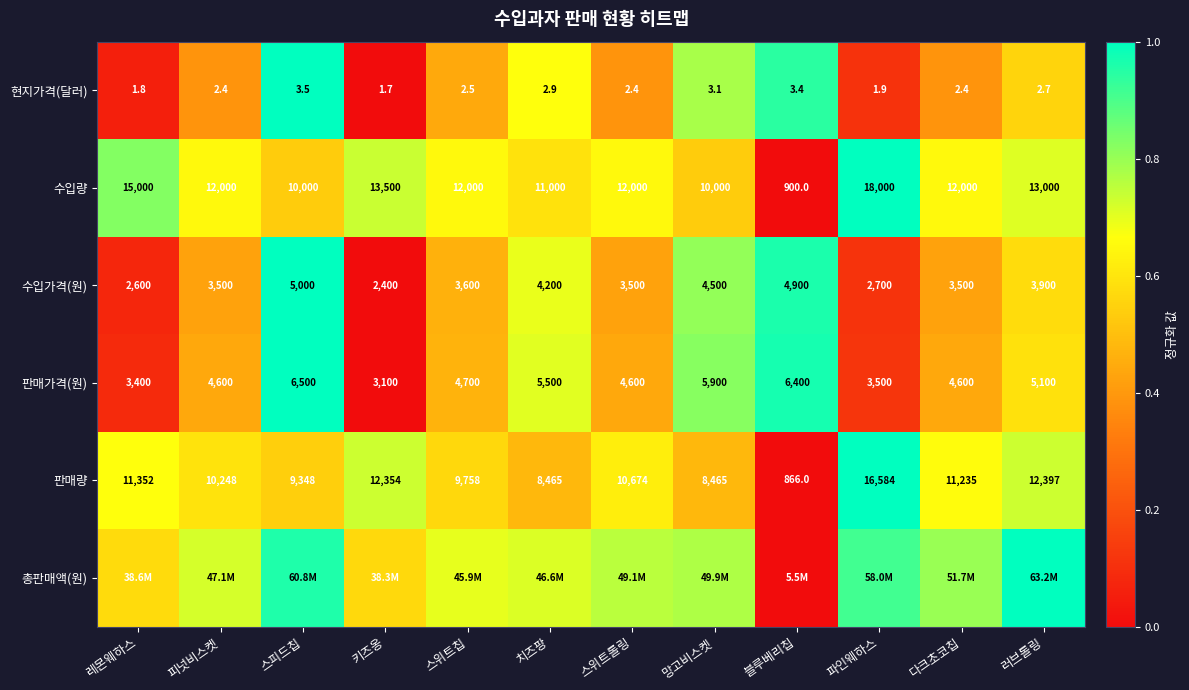

At how many categories does at least one series exceed 0?

12